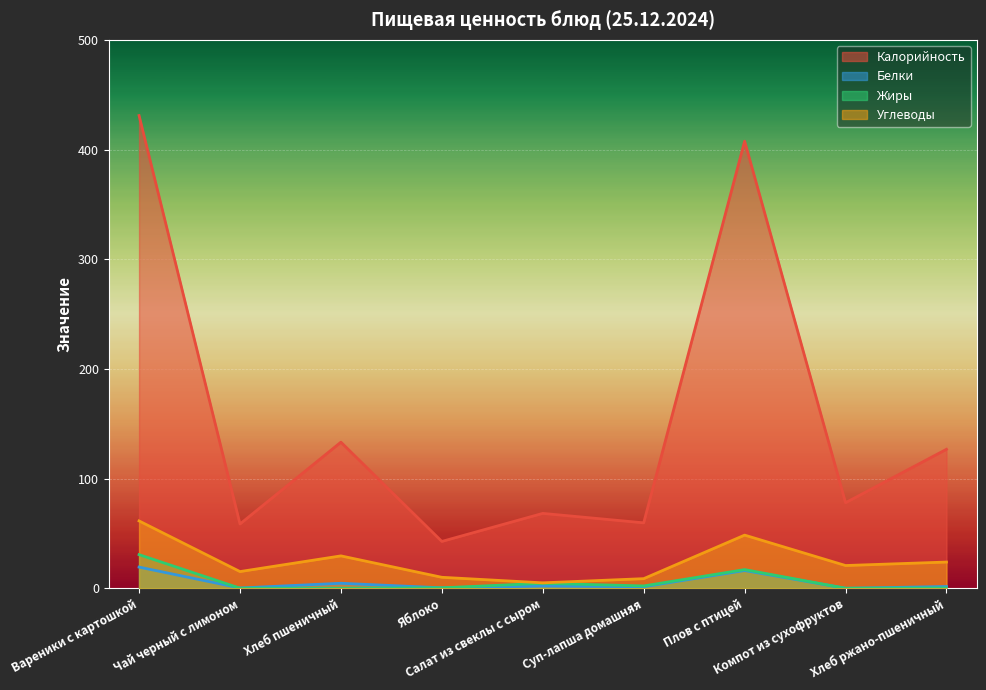

True or false: Белки has a value of 0.4 at Яблоко.

True